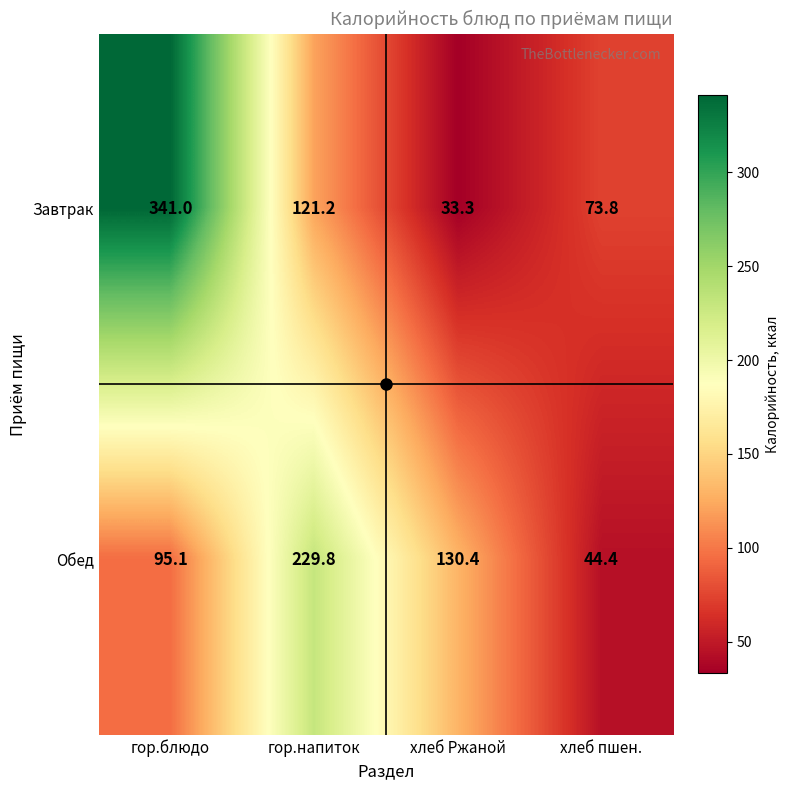

Between гор.блюдо and хлеб пшен., which series saw the biggest shift?

Завтрак